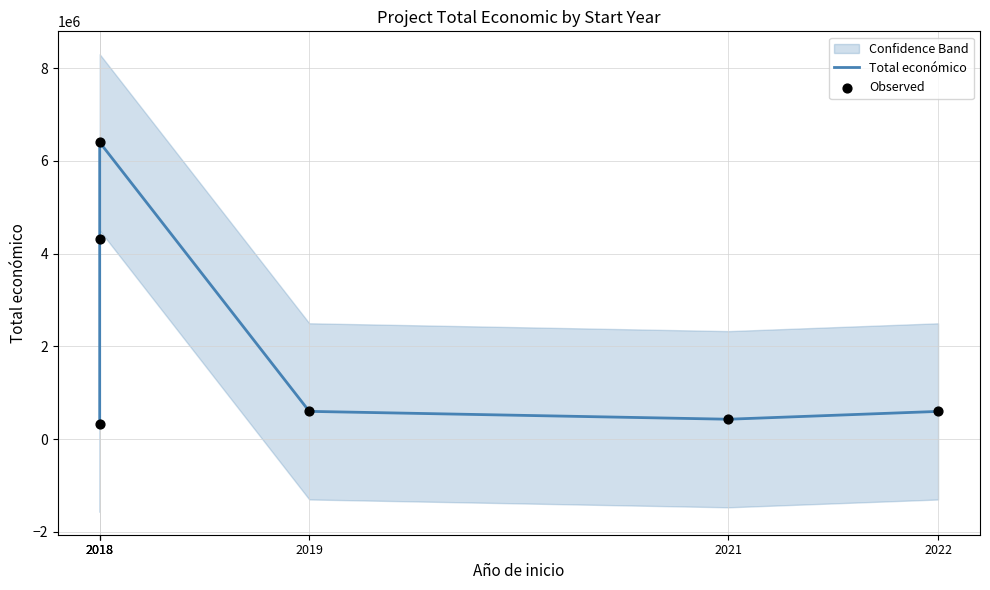

Which series contains the highest Y value?

Total económico